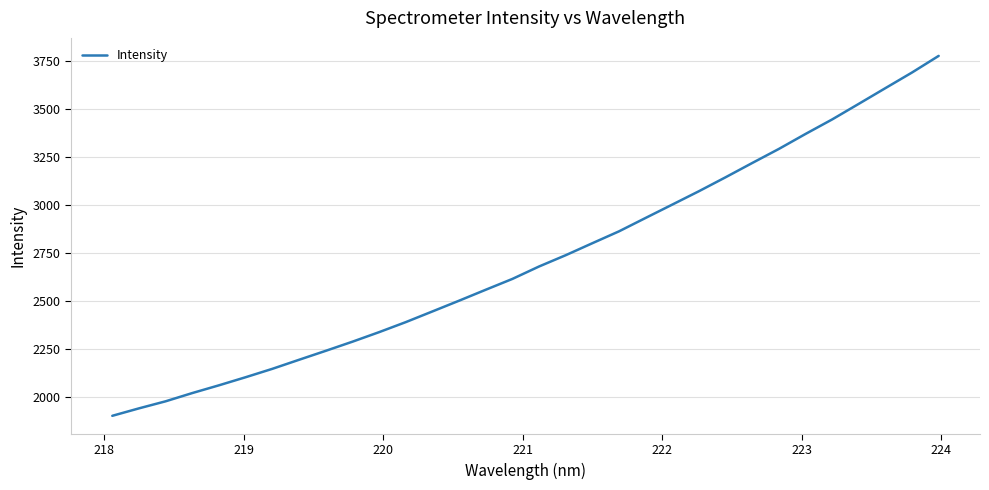

What is the difference between the maximum and minimum values?

1875.8